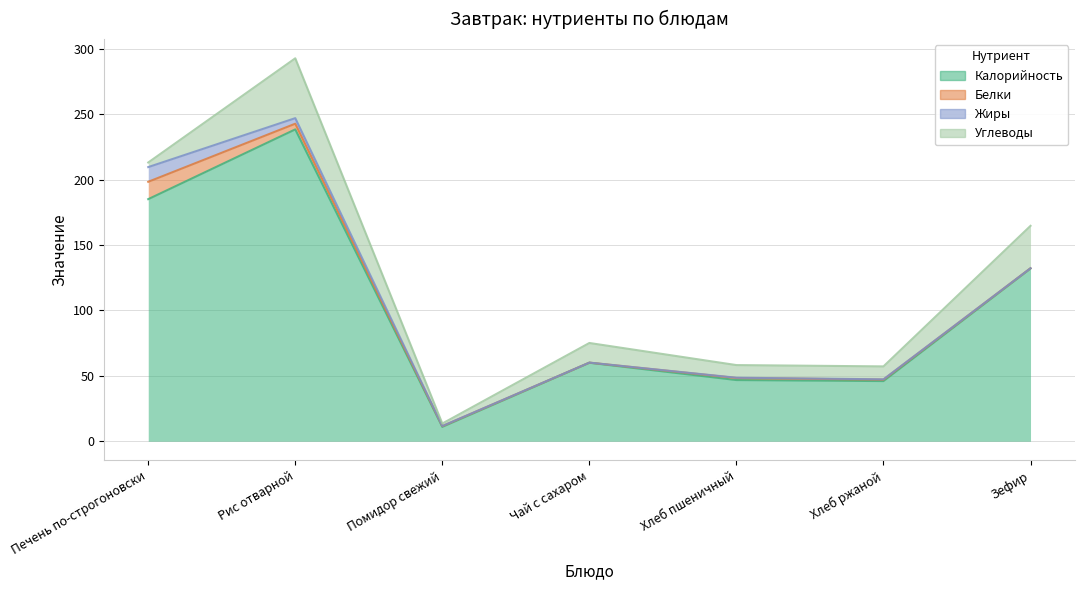

True or false: Белки and Калорийность cross at least once.

False